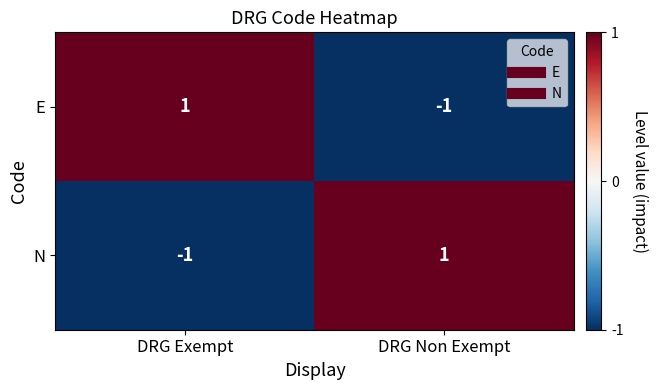

Reading right to left, list all the values displayed in this chart.

E: DRG Non Exempt=-1	DRG Exempt=1
N: DRG Non Exempt=1	DRG Exempt=-1